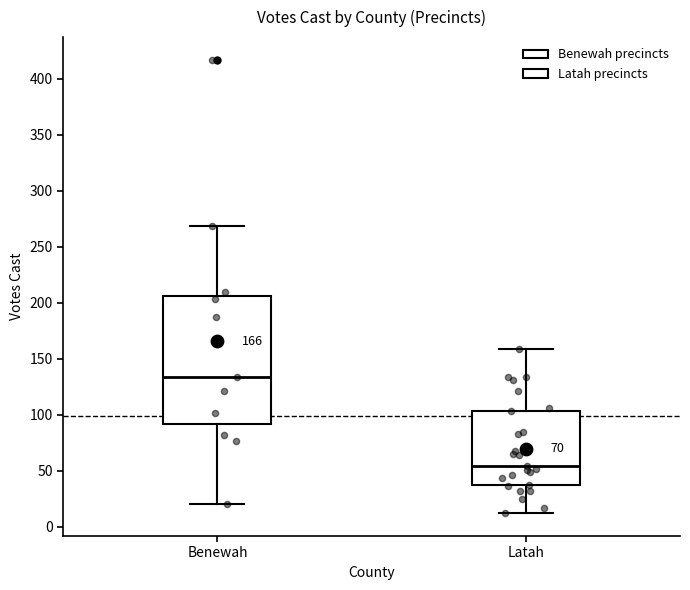

Which box's median line is the lowest?

Latah